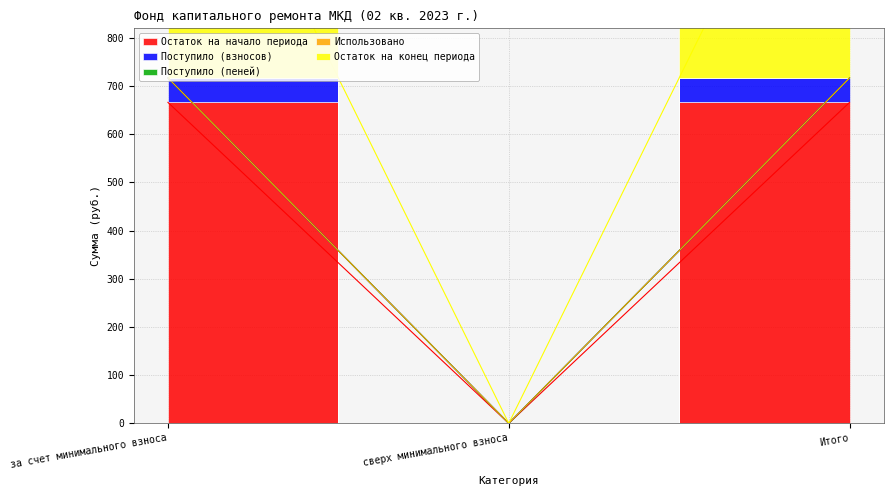

Does the chart have visible grid lines?

Yes